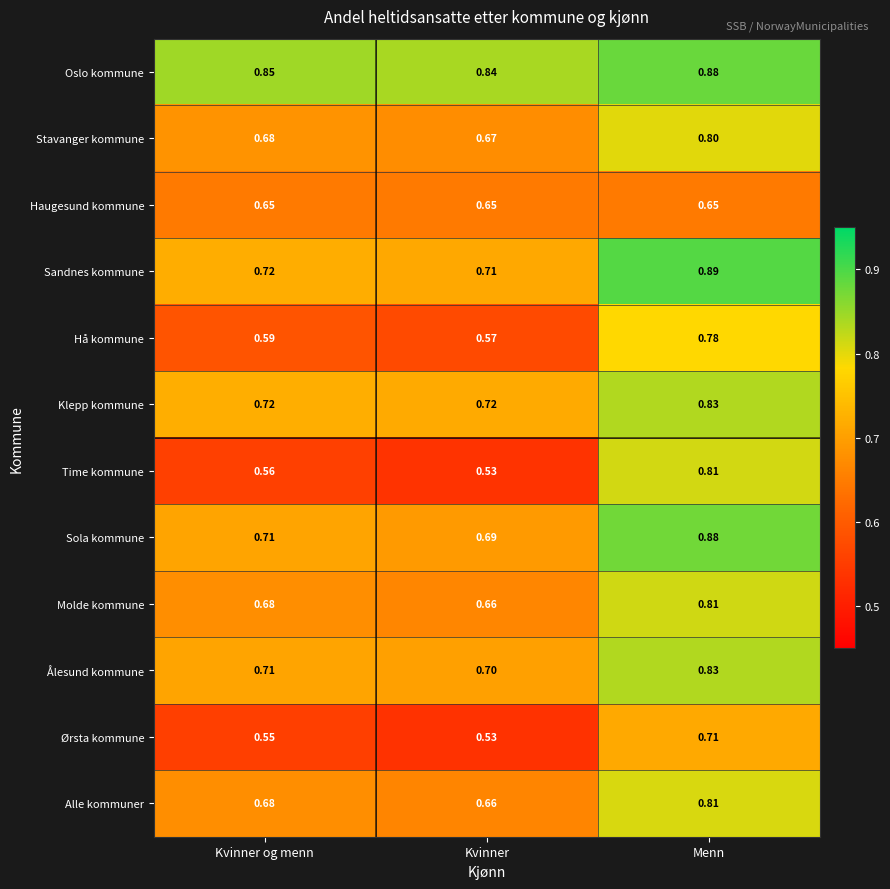

At which category does the chart reach its minimum across all series?

Kvinner